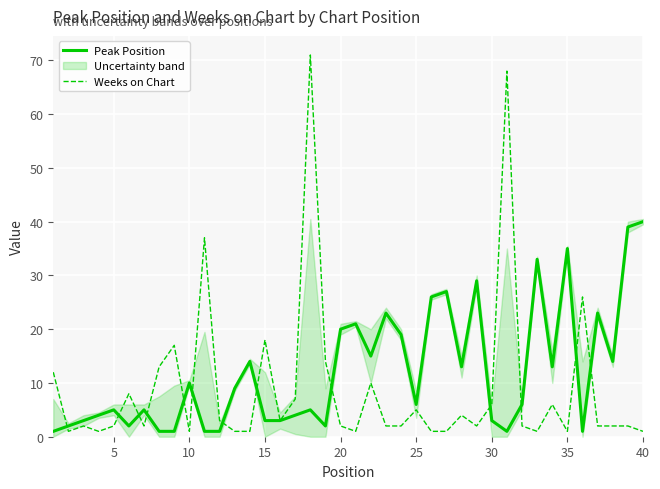

How many values in the Weeks on Chart series exceed 2?

18